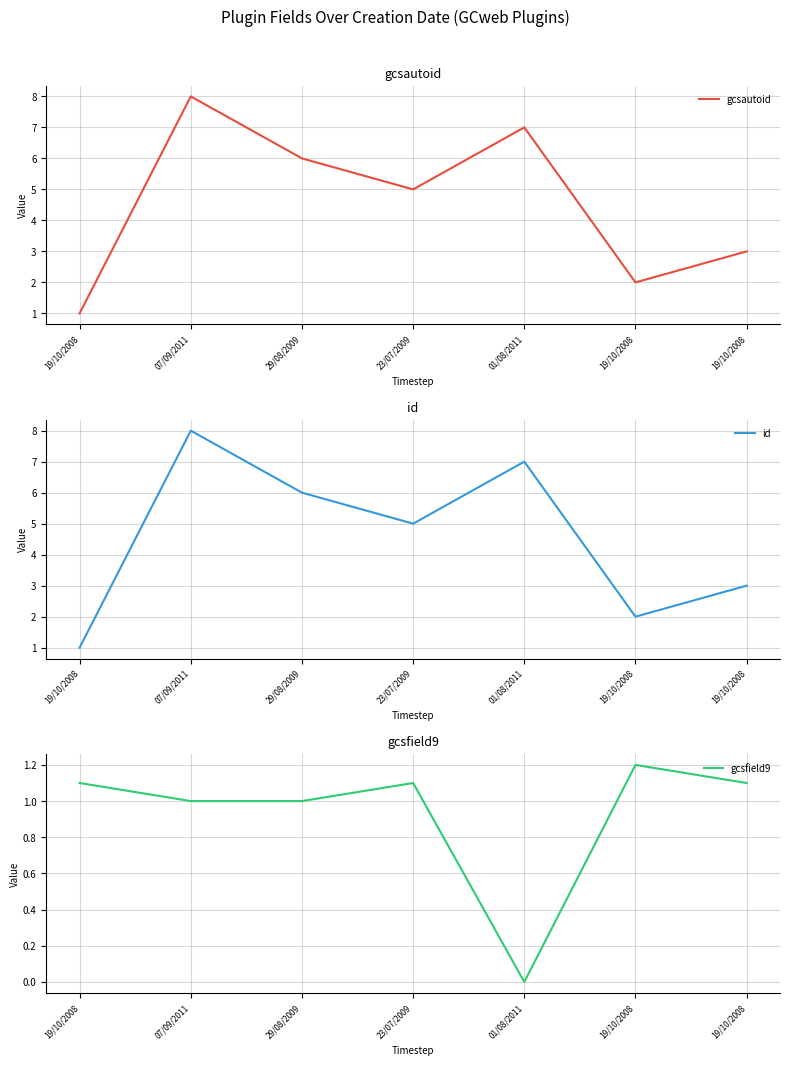

At how many categories does at least one series exceed 2?

5